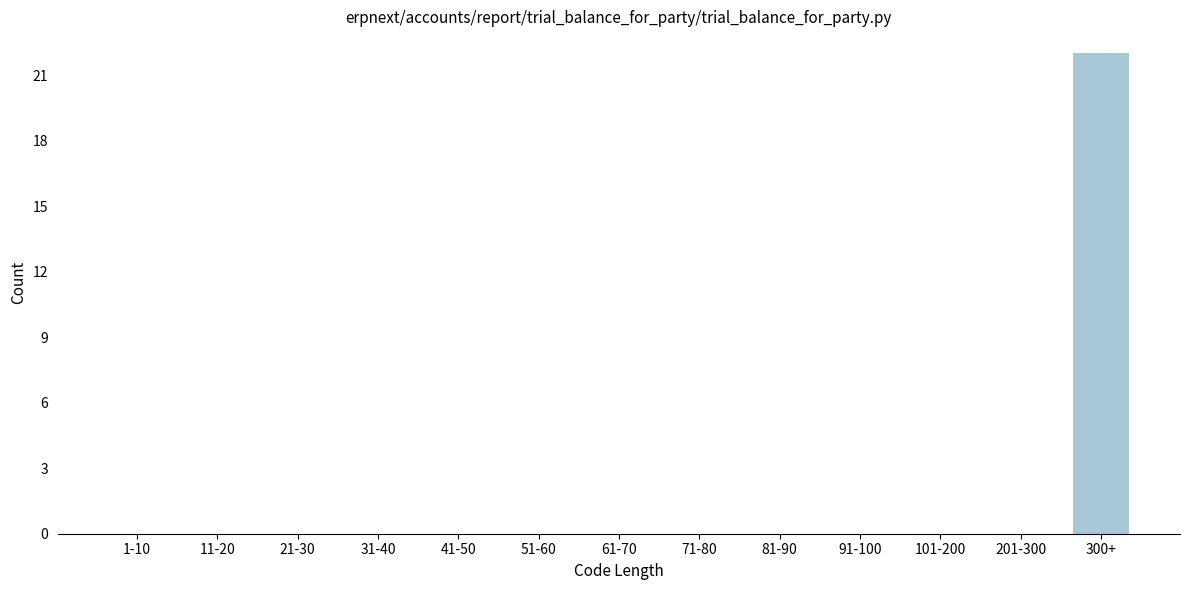

Reading left to right, what are all the values shown in this chart?

1-10=0	11-20=0	21-30=0	31-40=0	41-50=0	51-60=0	61-70=0	71-80=0	81-90=0	91-100=0	101-200=0	201-300=0	300+=22